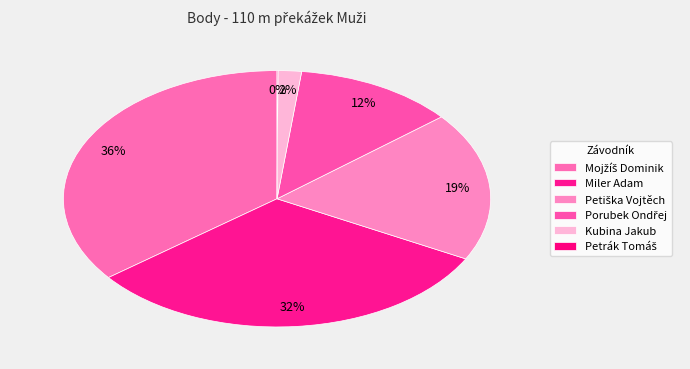

How much of the chart is everything except Petiška Vojtěch?

81.2%